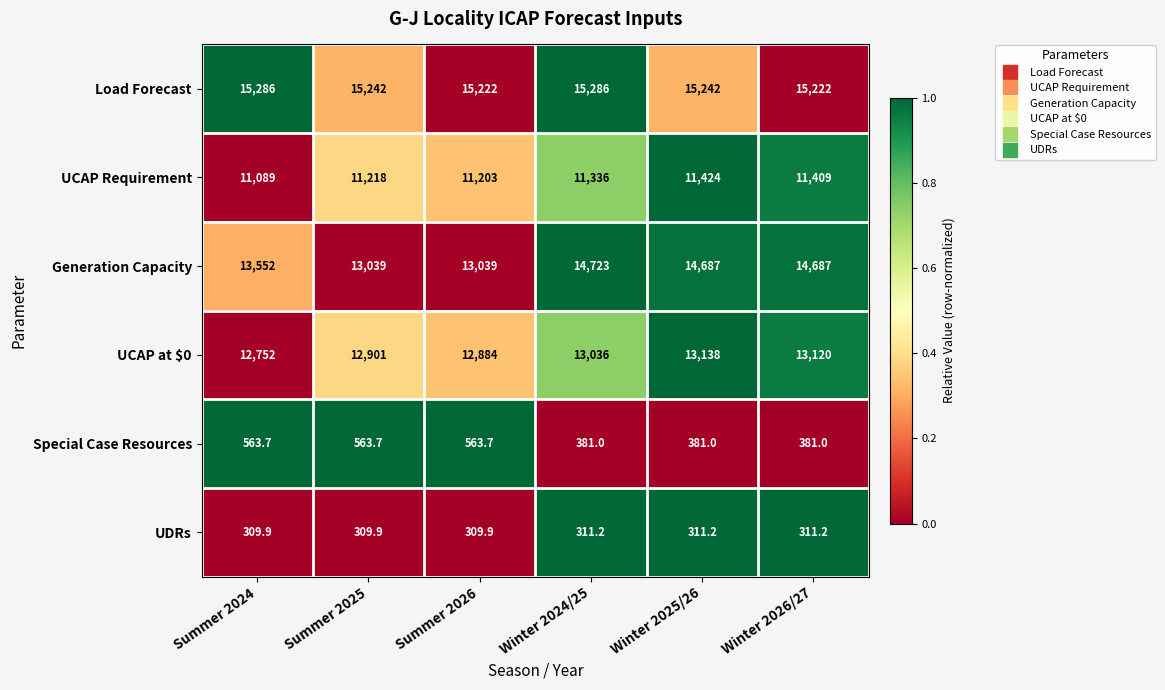

What is the spread (max minus min) of values at Winter 2025/26?

14930.8